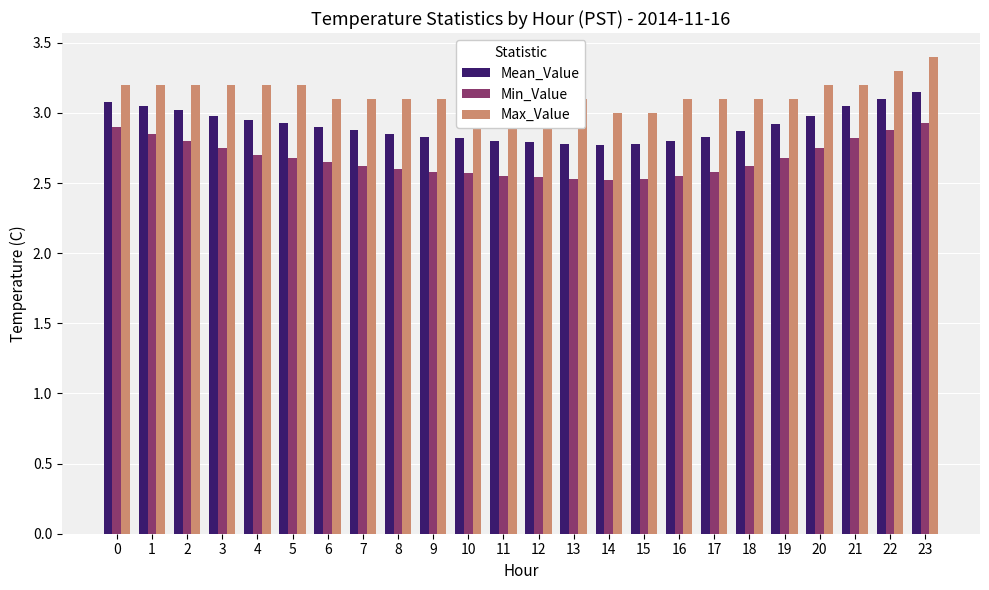

What are all the series names shown in the legend?

Mean_Value, Min_Value, Max_Value